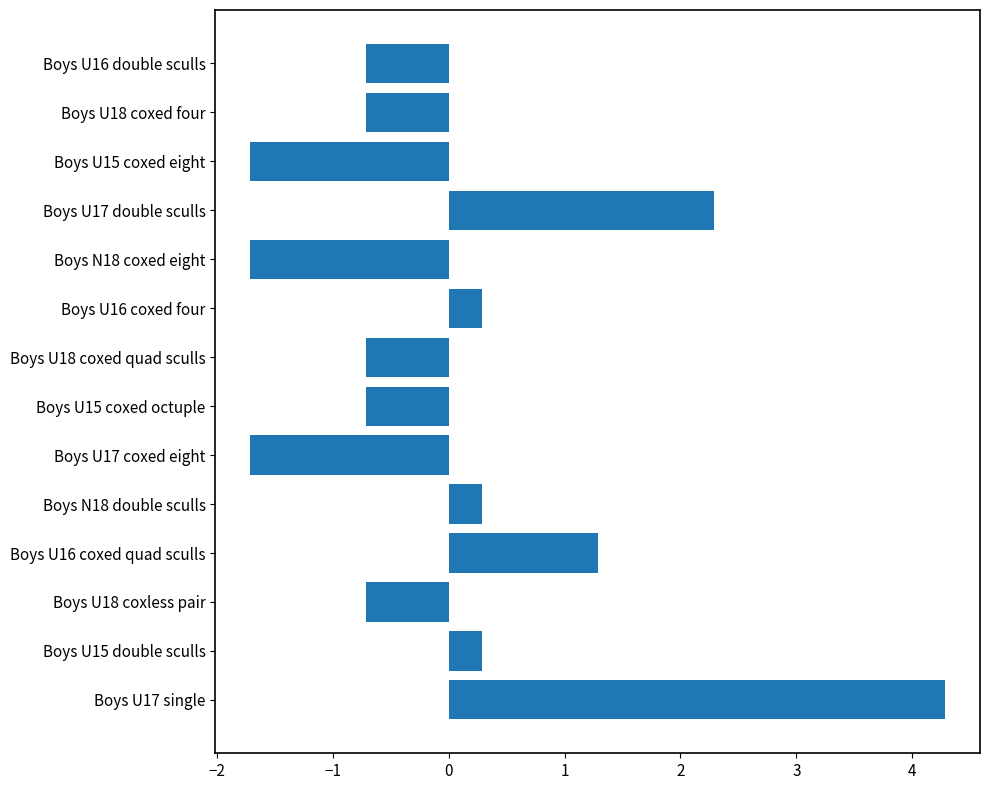

How many bars are there in total?

14